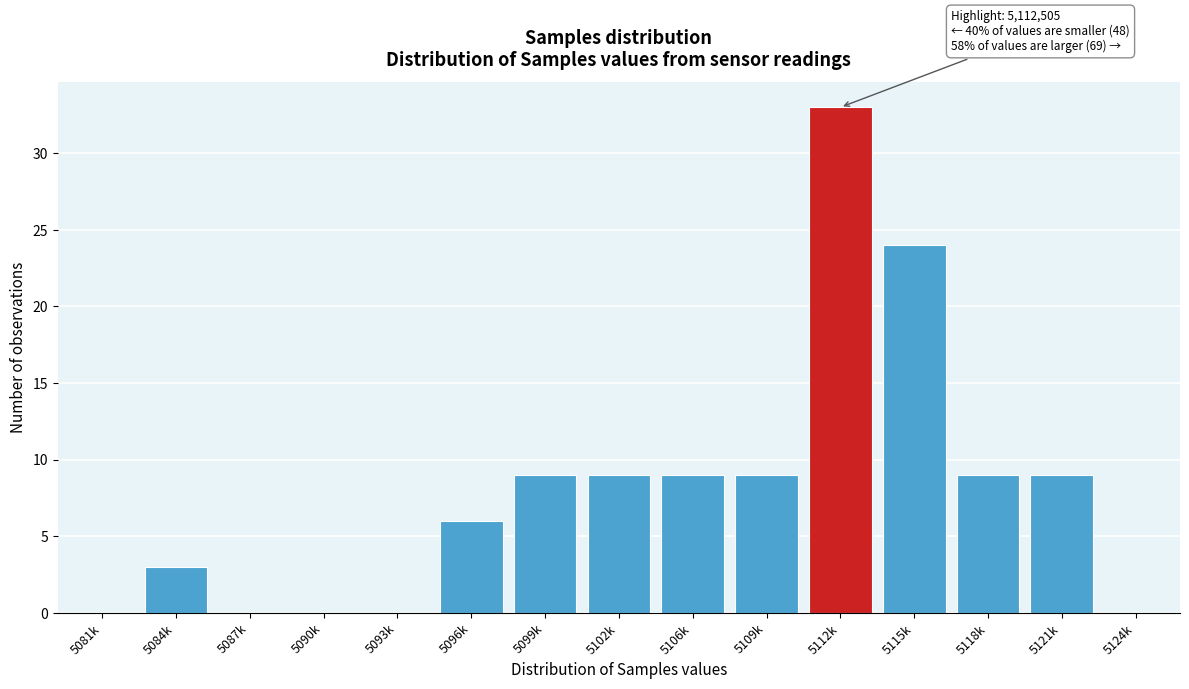

Reading left to right, transcribe all the data shown in this chart.

5081k=0	5084k=3	5087k=0	5090k=0	5093k=0	5096k=6	5099k=9	5102k=9	5106k=9	5109k=9	5112k=33	5115k=24	5118k=9	5121k=9	5124k=0